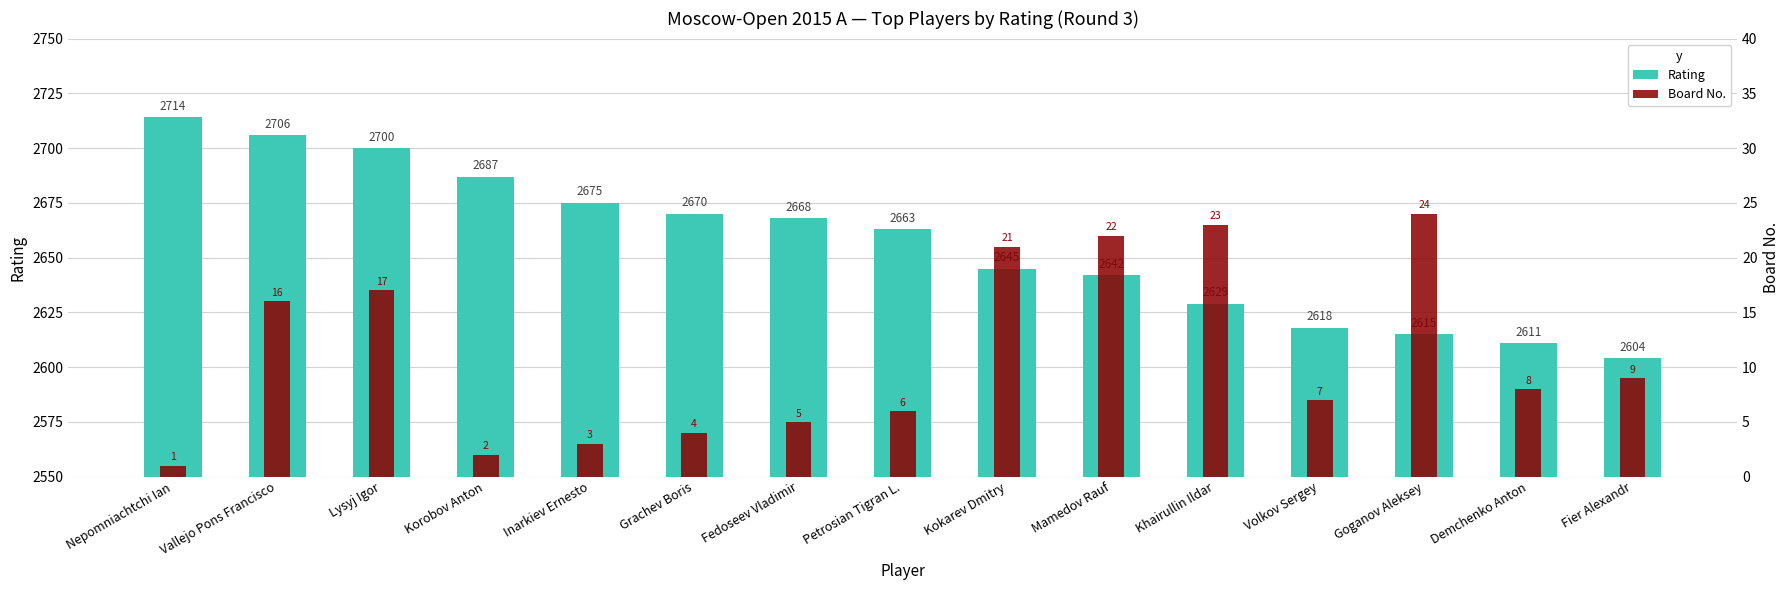

What are all the series names shown in the legend?

Rating, Board No.